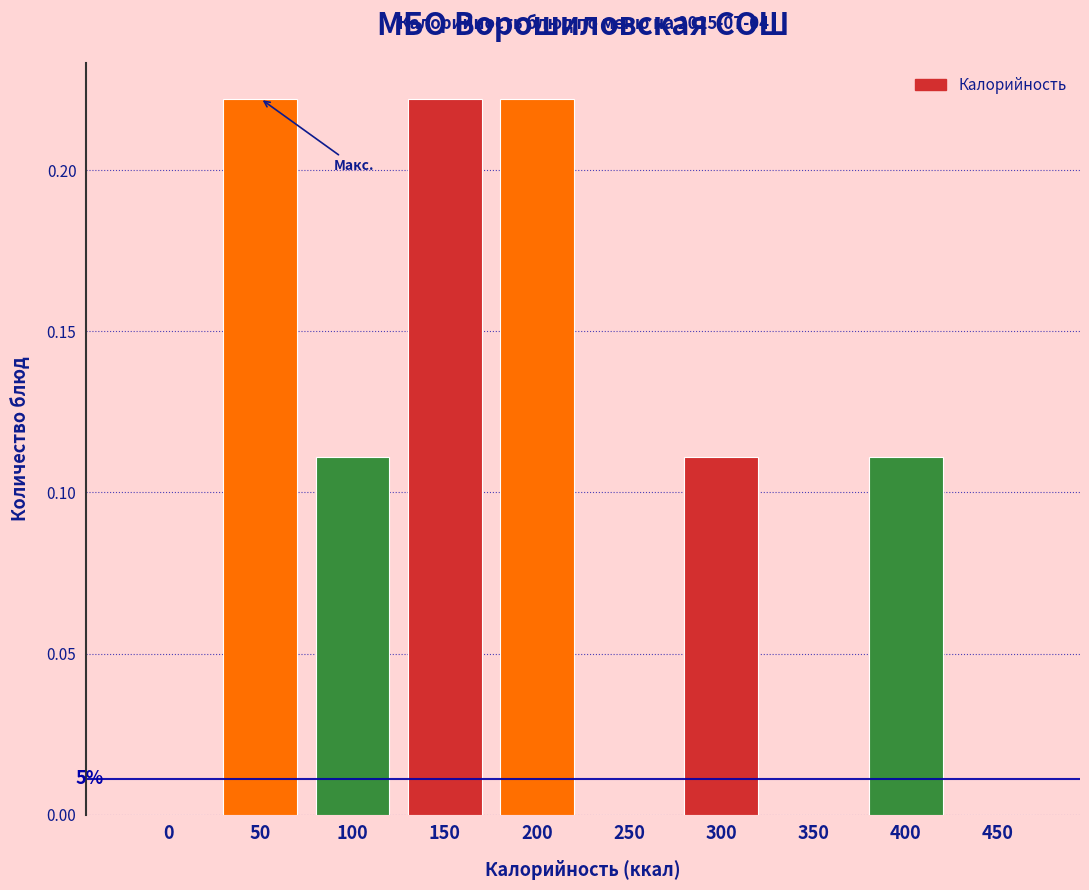

True or false: the data shows 0.4 at 200.

False